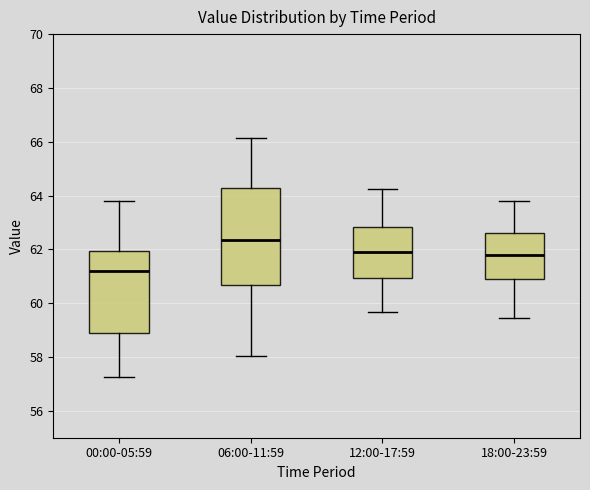

Reading left to right, transcribe this box plot: for each box, give where its median line is, the range the box spans, and where its two whiskers end, as read against the y-axis. The values are not printed on the chart, so give them approximately, as read against the axis.

00:00-05:59: median 61.2, box 58.8 to 62.0, whiskers 57.2 to 63.8
06:00-11:59: median 62.4, box 60.6 to 64.2, whiskers 58.0 to 66.2
12:00-17:59: median 61.8, box 61.0 to 62.8, whiskers 59.6 to 64.2
18:00-23:59: median 61.8, box 60.8 to 62.6, whiskers 59.4 to 63.8